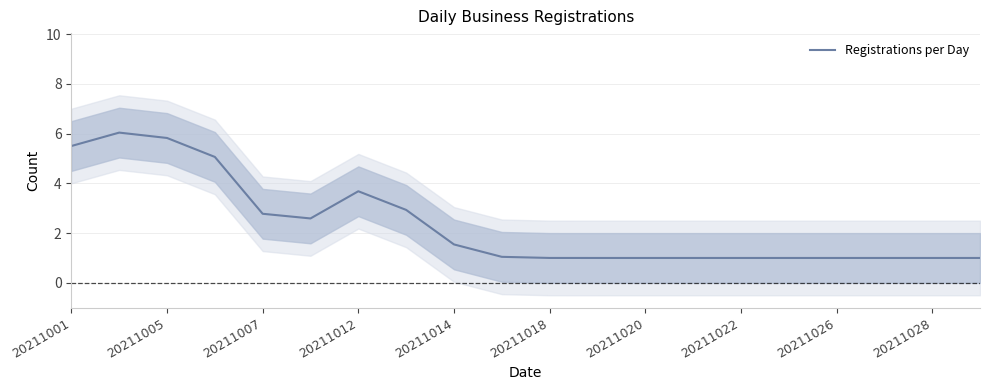

What is the maximum value for Registrations per Day?

6.0